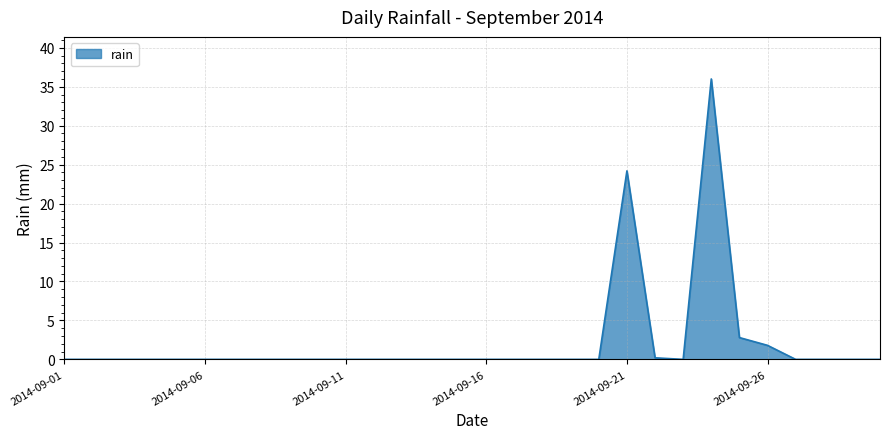

What is the maximum value shown in the chart?

36.0